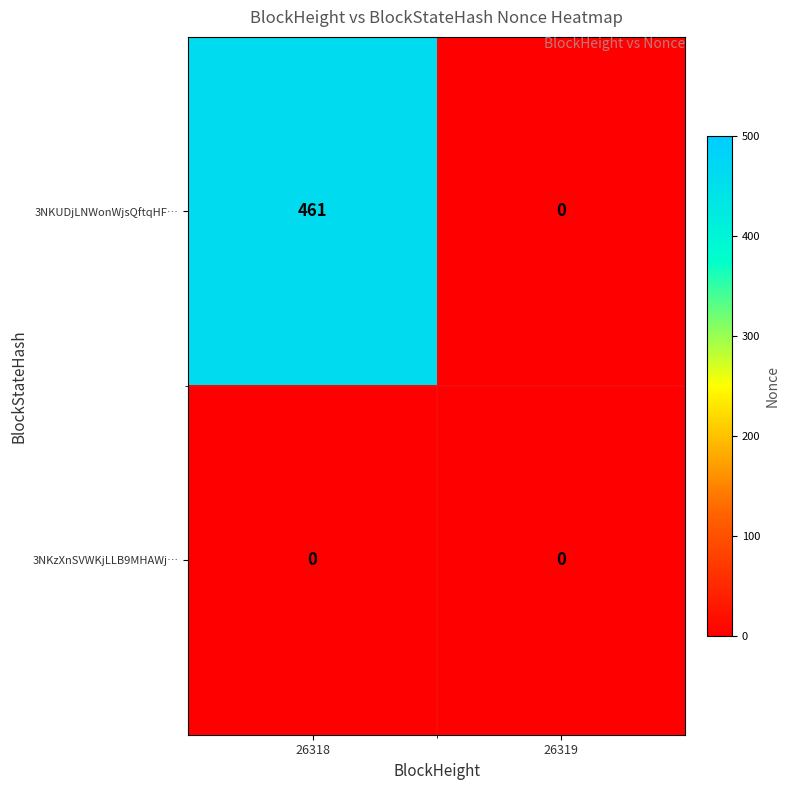

Rank the series by their maximum value, from highest to lowest.

3NKUDjLNWonWjsQftqHF…, 3NKzXnSVWKjLLB9MHAWj…